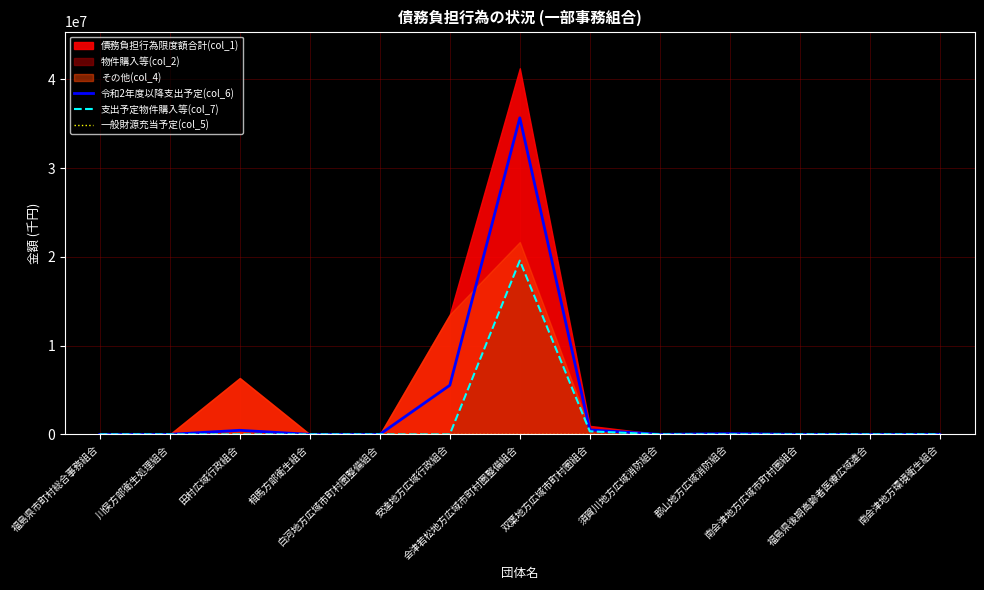

What is the sum of all 支出予定物件購入等(col_7) values?

19917417